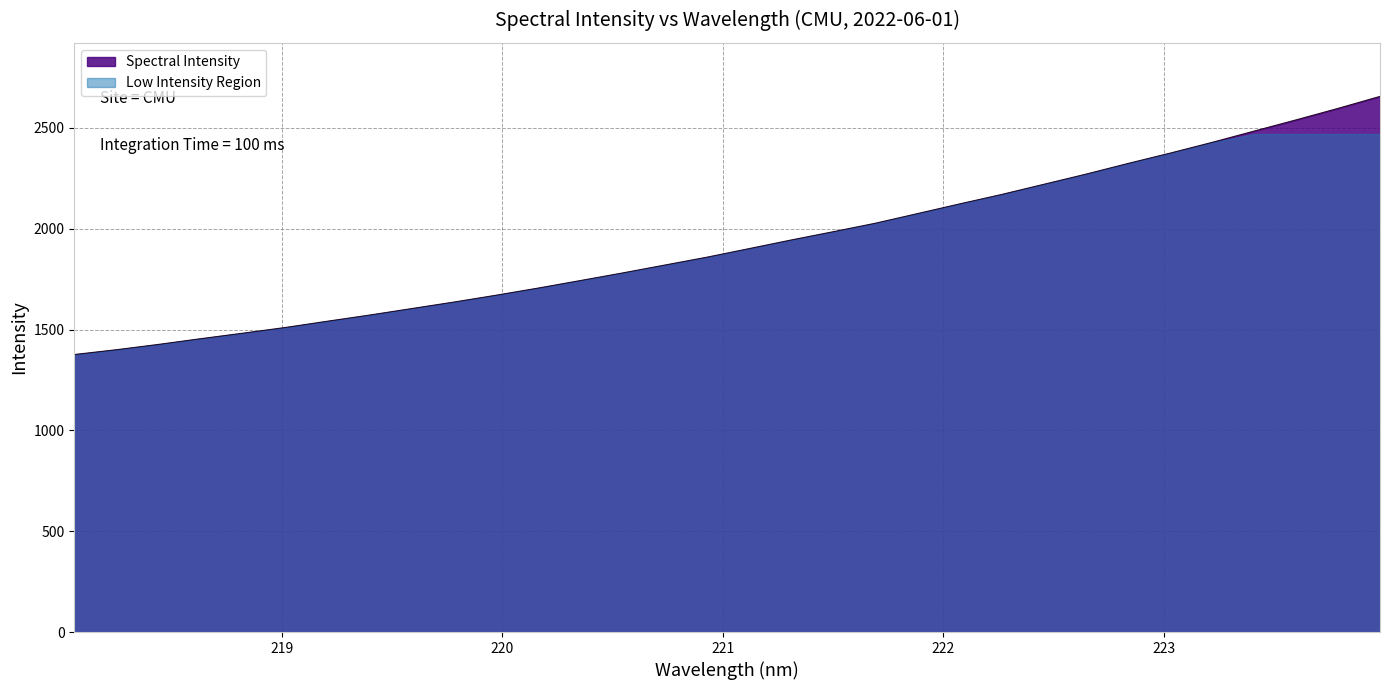

True or false: the data shows 1742.7 at 220.3533.

True